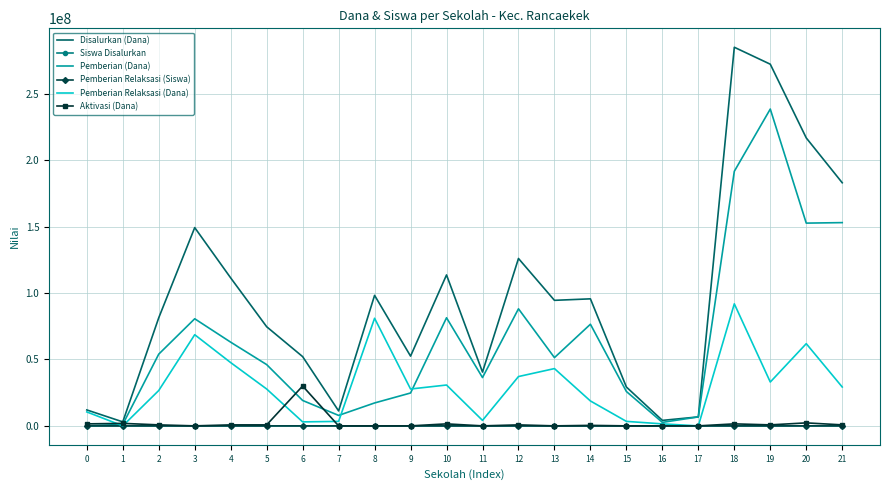

What value does the Pemberian Relaksasi (Siswa) series have at 20, to the nearest 5?

95